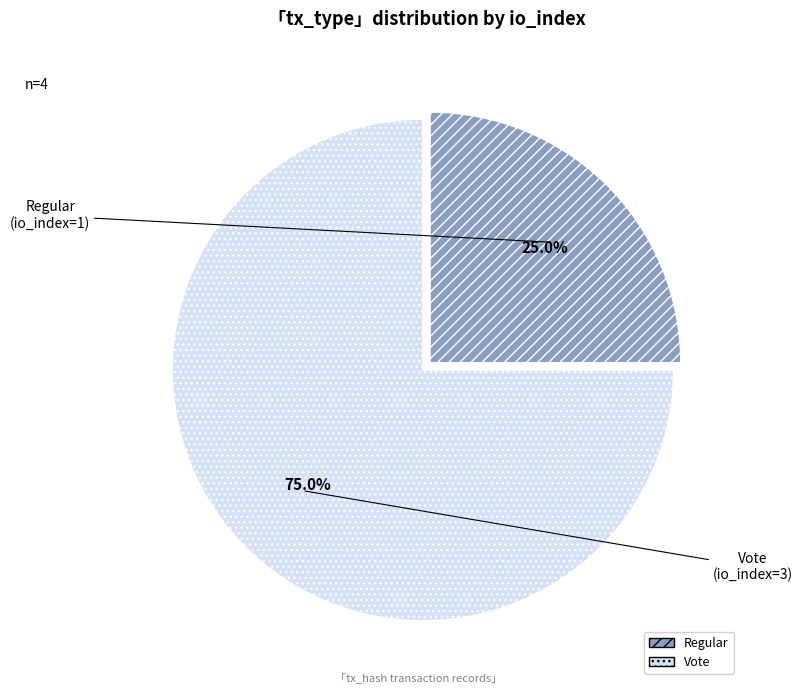

Count the number of slices in the pie.

2